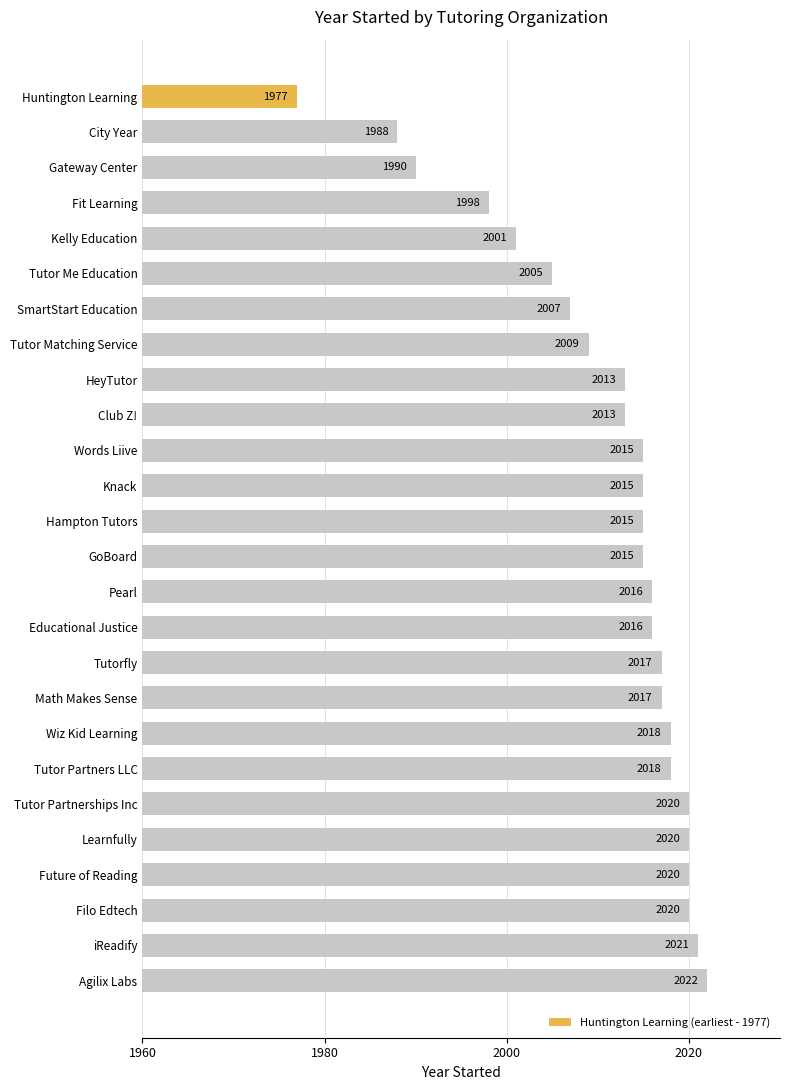

Does the chart contain any negative values?

No